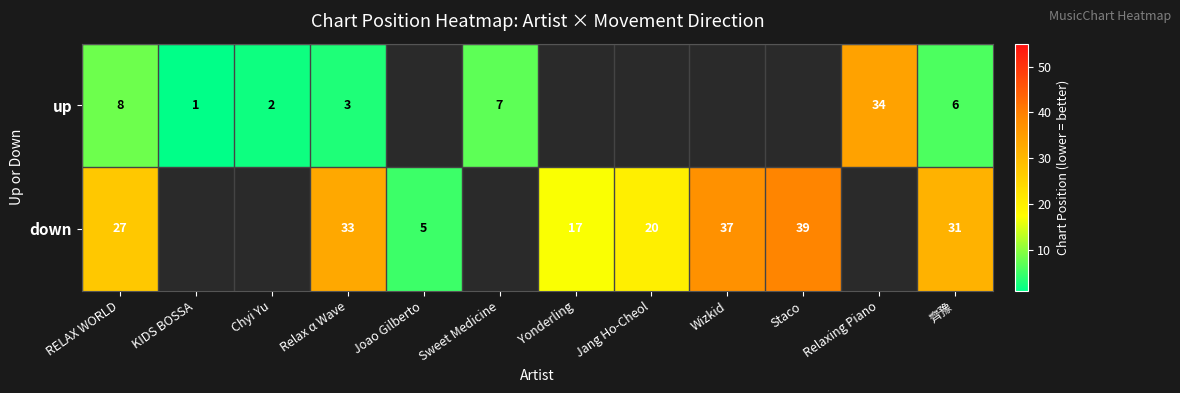

Is it true that up equals 34 at Relaxing Piano?

True